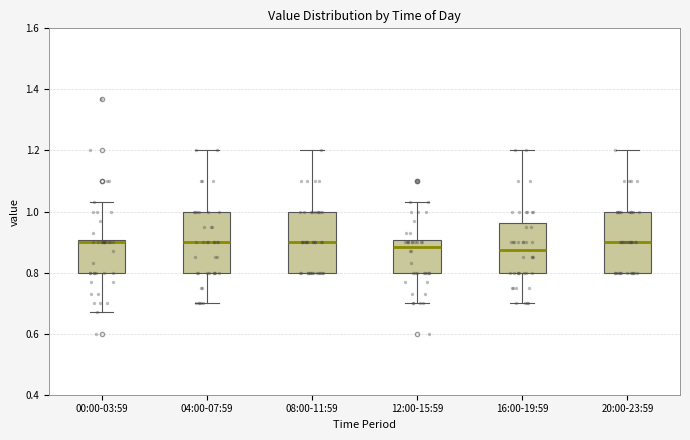

Reading left to right, read every box against the y-axis: the position of its median line, the range the box covers, and the ends of its whiskers. The values are not printed on the chart, so give them approximately, as read against the axis.

00:00-03:59: median 0.90 (just below the box's upper edge), box 0.80 to 0.90, whiskers 0.68 to 1.04
04:00-07:59: median 0.90, box 0.80 to 1.00, whiskers 0.70 to 1.20
08:00-11:59: median 0.90, box 0.80 to 1.00, whiskers 0.80 to 1.20
12:00-15:59: median 0.88, box 0.80 to 0.90, whiskers 0.70 to 1.04
16:00-19:59: median 0.88, box 0.80 to 0.96, whiskers 0.70 to 1.20
20:00-23:59: median 0.90, box 0.80 to 1.00, whiskers 0.80 to 1.20